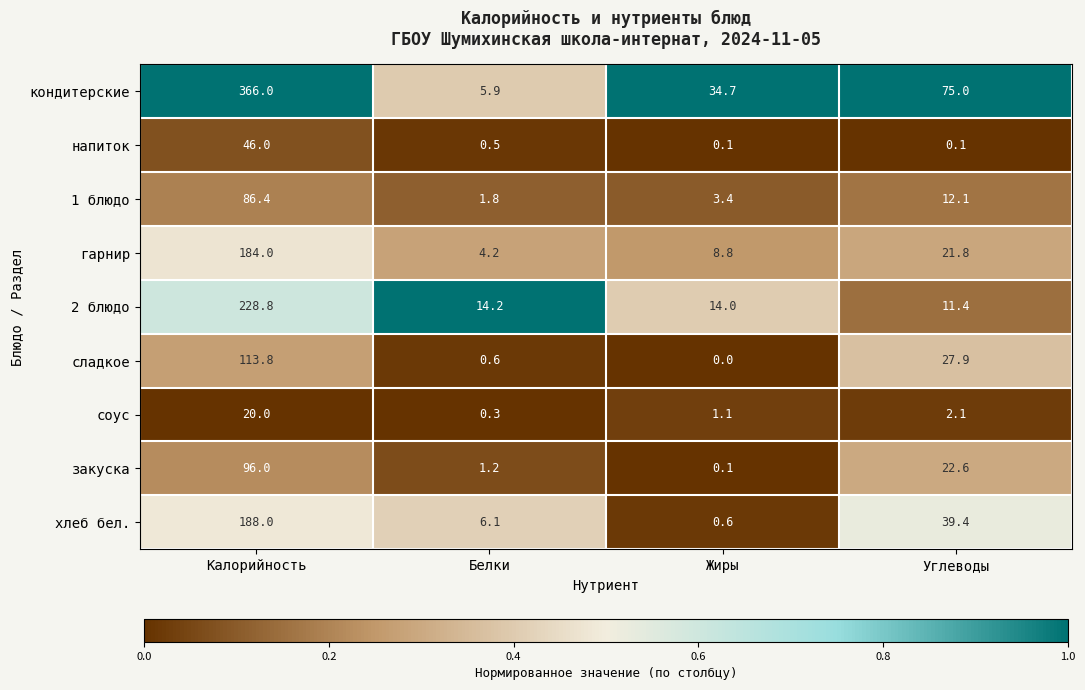

Rank the series by their maximum value, from highest to lowest.

кондитерские, 2 блюдо, хлеб бел., гарнир, сладкое, закуска, 1 блюдо, напиток, соус